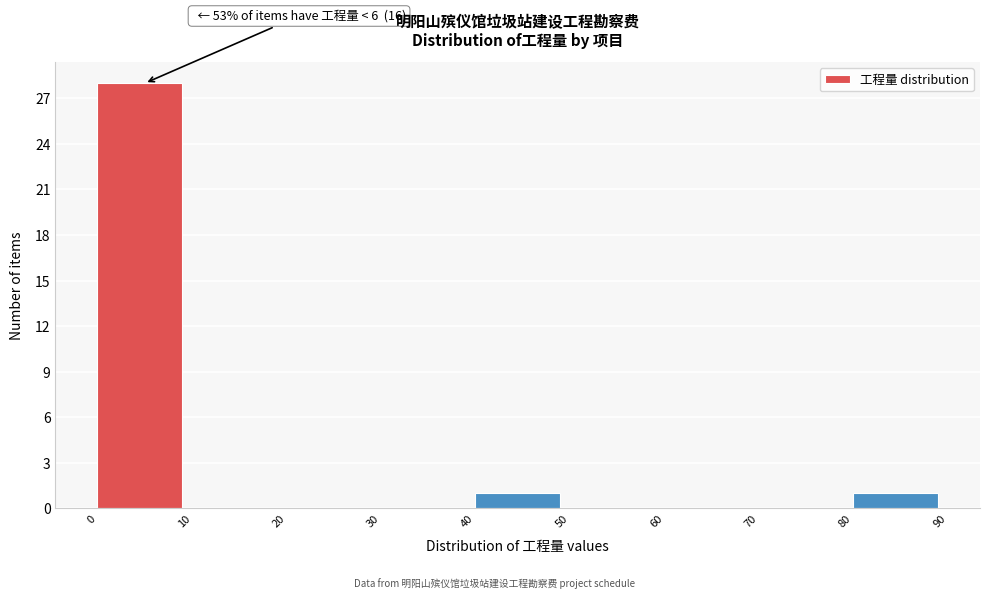

Which range on the x-axis has the tallest bar?

0 to 10